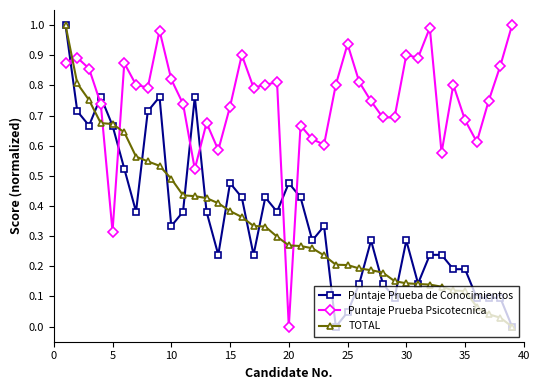

Which series has the largest total across all categories?

Puntaje Prueba Psicotecnica